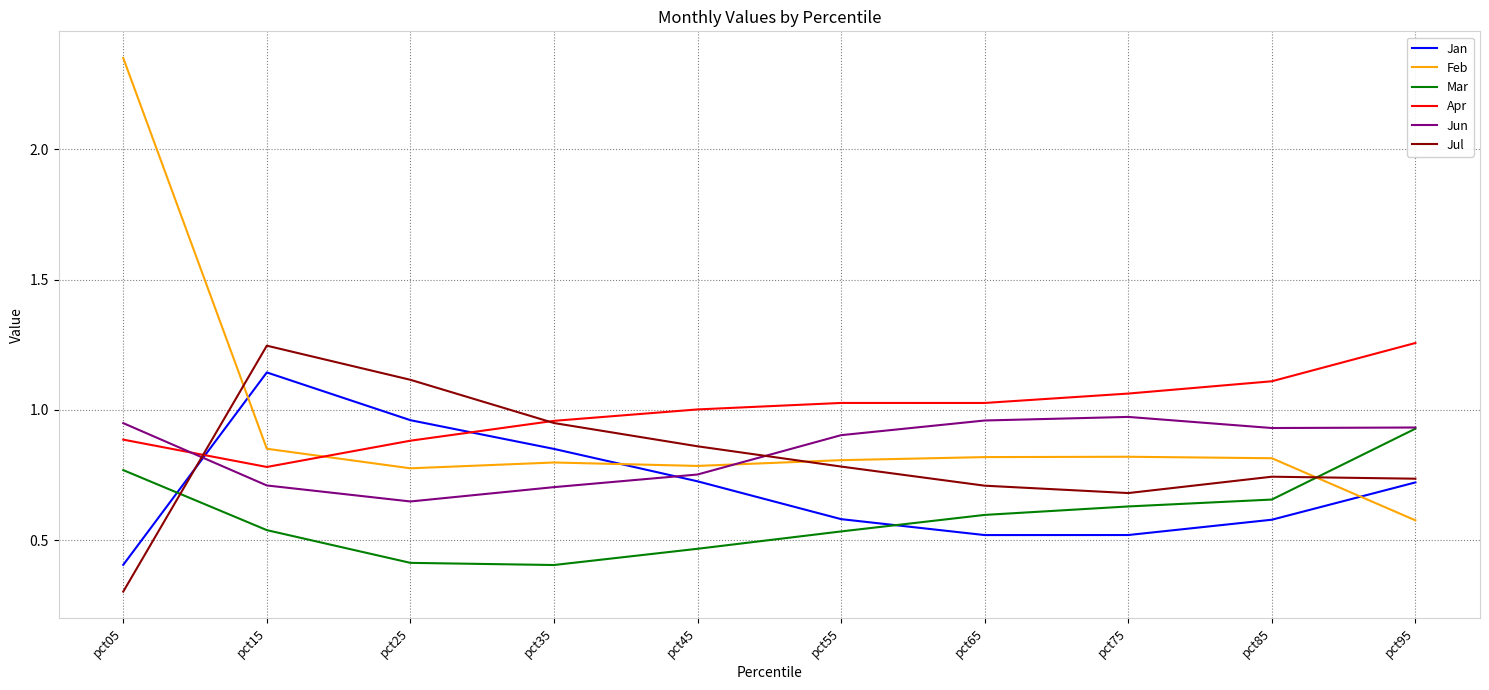

At which label does Apr reach its minimum?

pct15